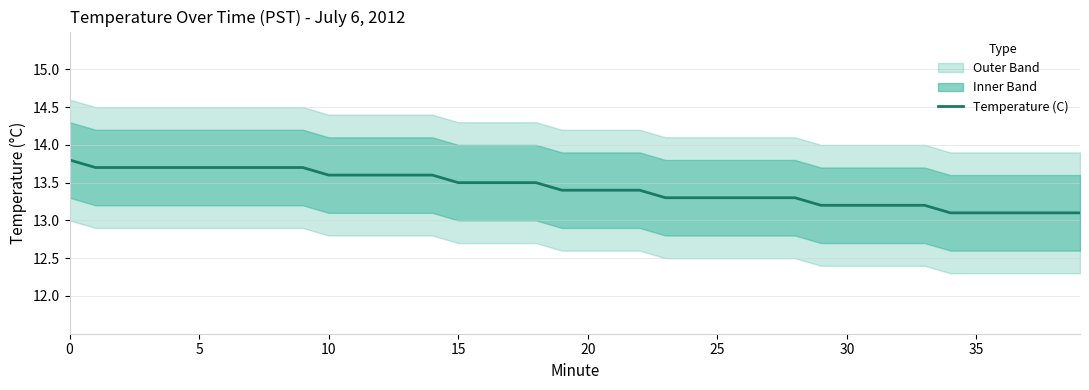

What is the change in value from 18 to 30?

-0.3